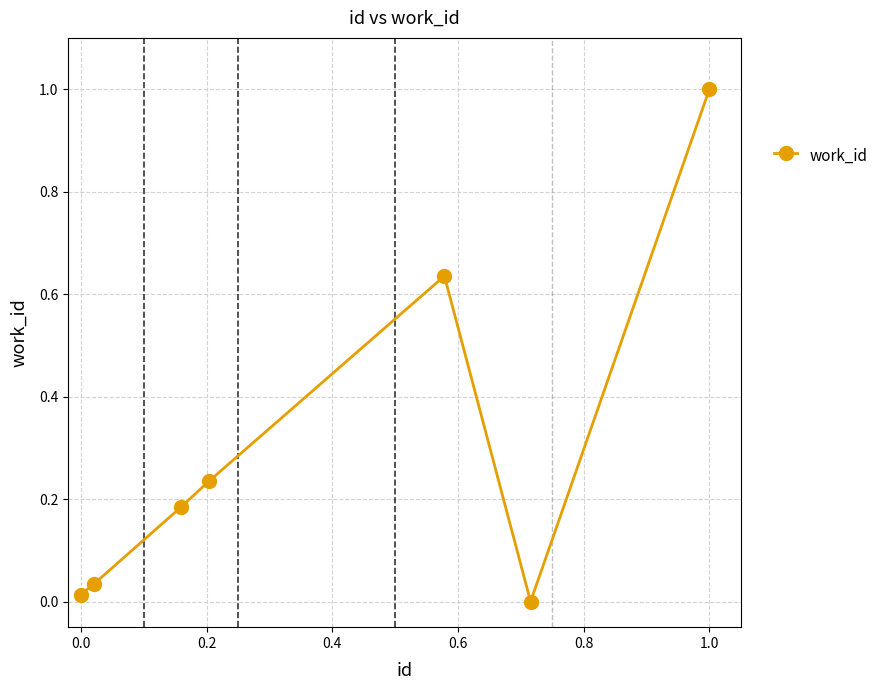

How many interior local peaks (higher than both neighbors) does the data have?

1